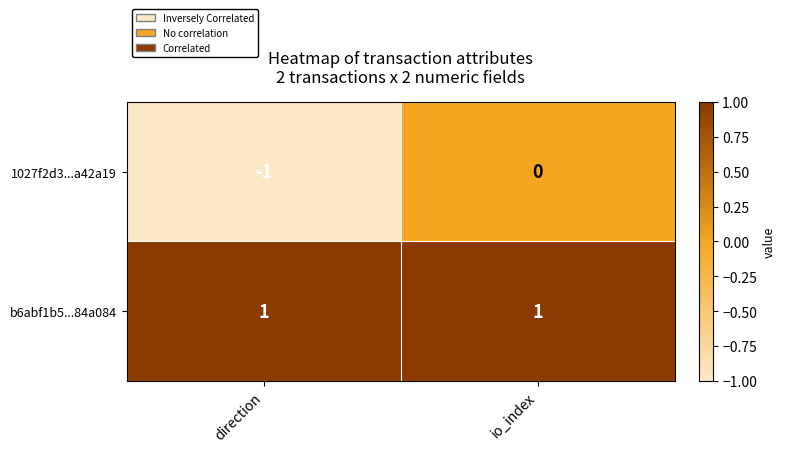

At io_index, list the series in order from largest to smallest.

b6abf1b5...84a084, 1027f2d3...a42a19